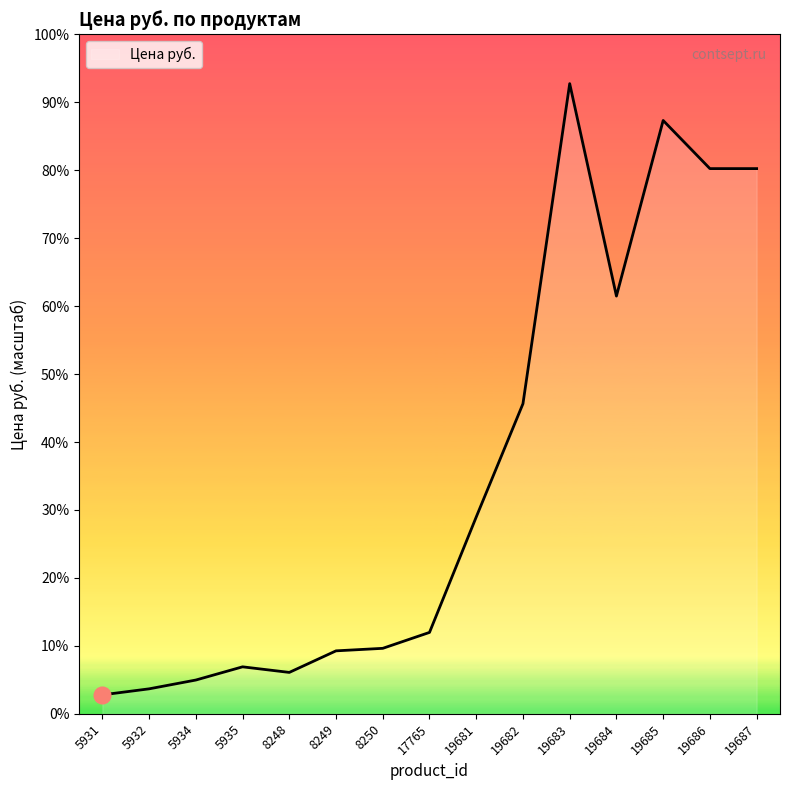

Approximately how many times larger is the value at 19686 compared to 19683?

0.9